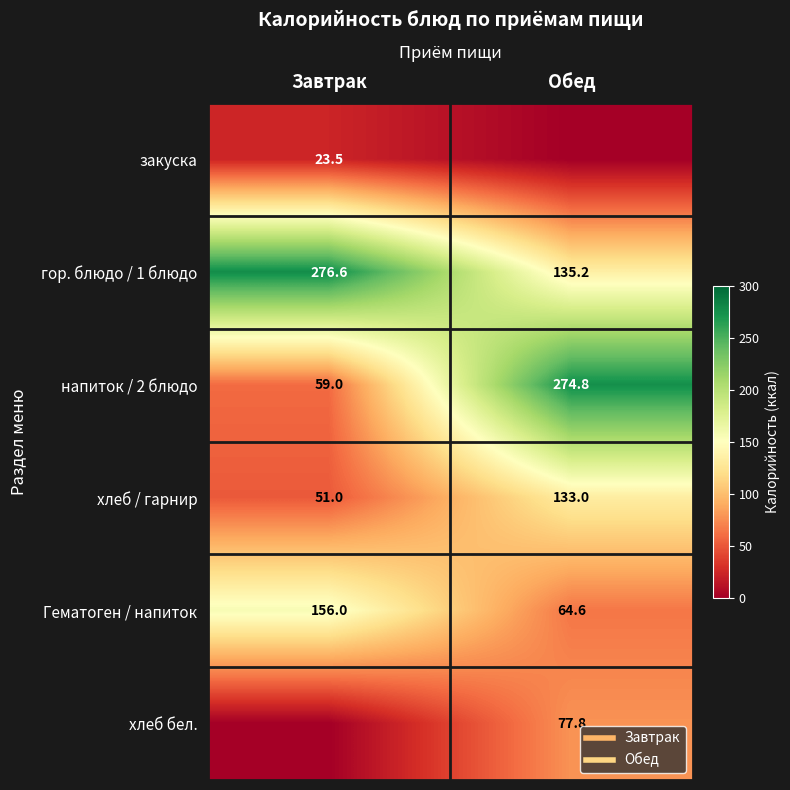

What is the difference between the maximum and minimum values in the напиток / 2 блюдо series?

215.8